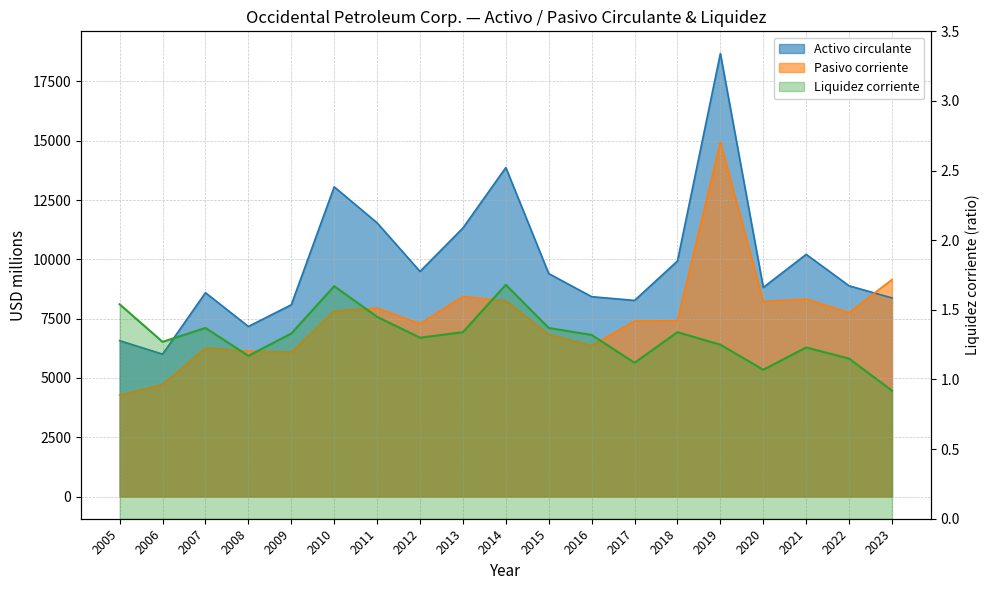

How many values in the Liquidez corriente series exceed 1?

18